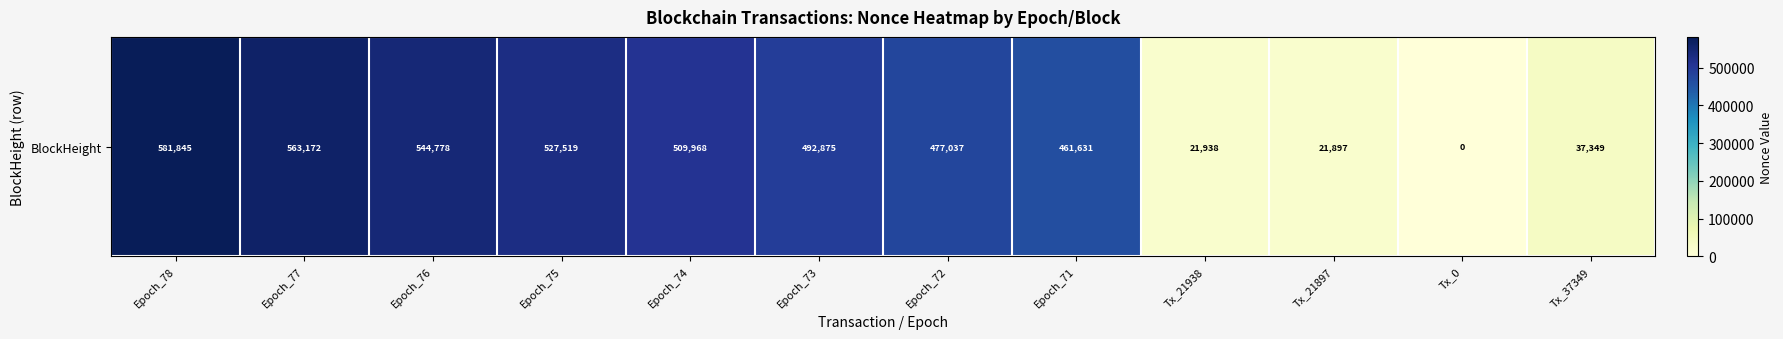

Reading right to left, what are all the values shown in this chart?

Tx_37349=37349	Tx_0=0	Tx_21897=21897	Tx_21938=21938	Epoch_71=461631	Epoch_72=477037	Epoch_73=492875	Epoch_74=509968	Epoch_75=527519	Epoch_76=544778	Epoch_77=563172	Epoch_78=581845